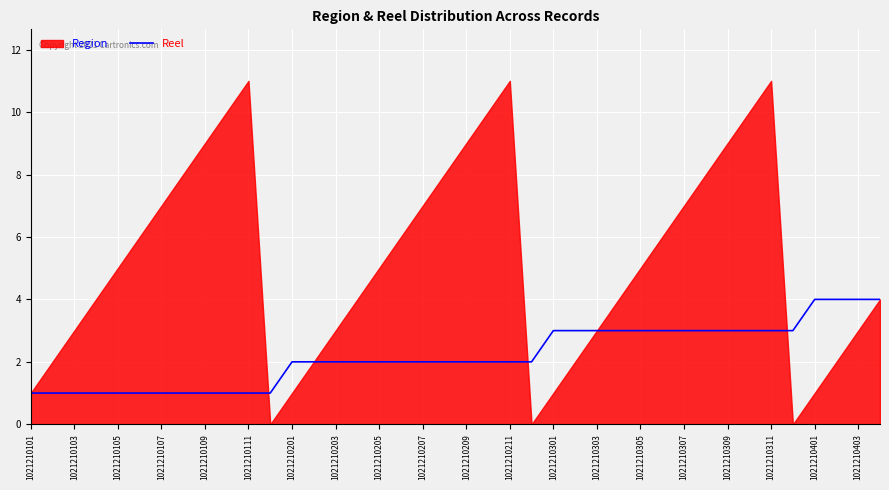

What is the highest value of the Reel series?

4